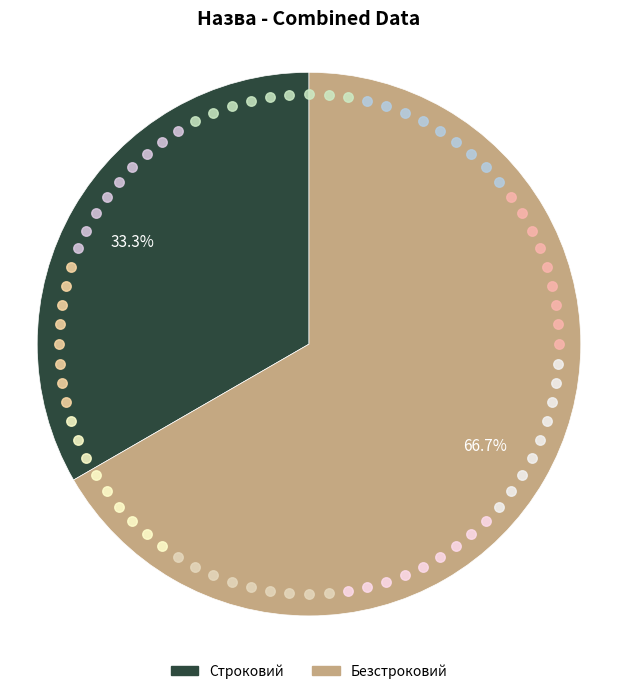

What percentage is the Безстроковий slice, to the nearest percent?

67%